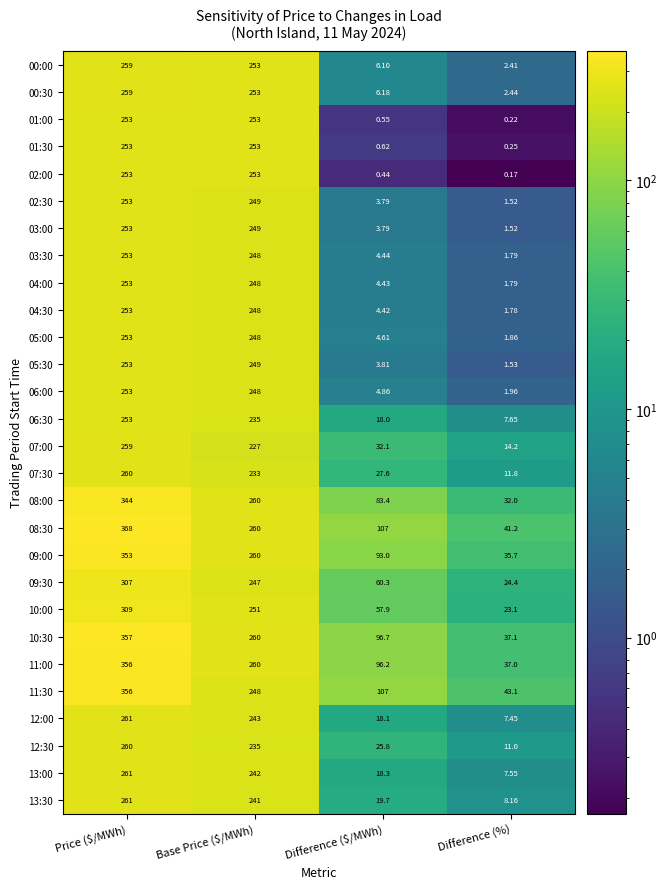

Which label corresponds to the smallest value in the chart?

Difference (%)